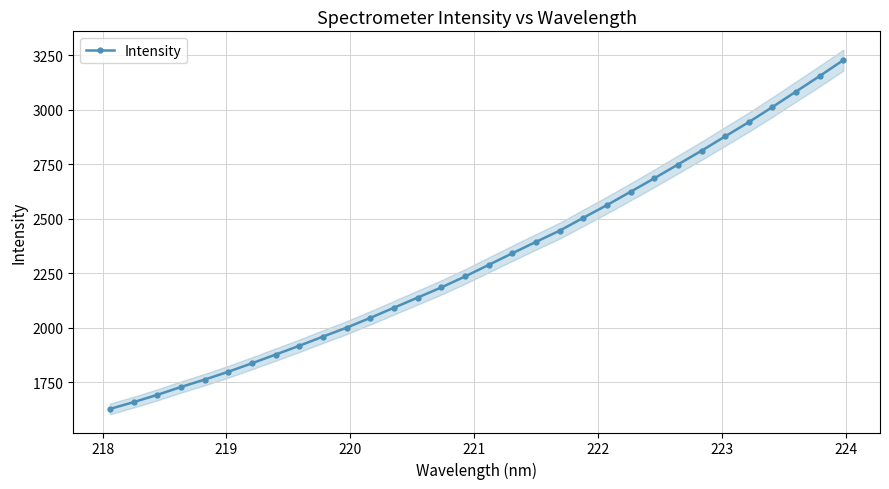

What is the value of the Intensity point at the 9th from the left?

1916.9